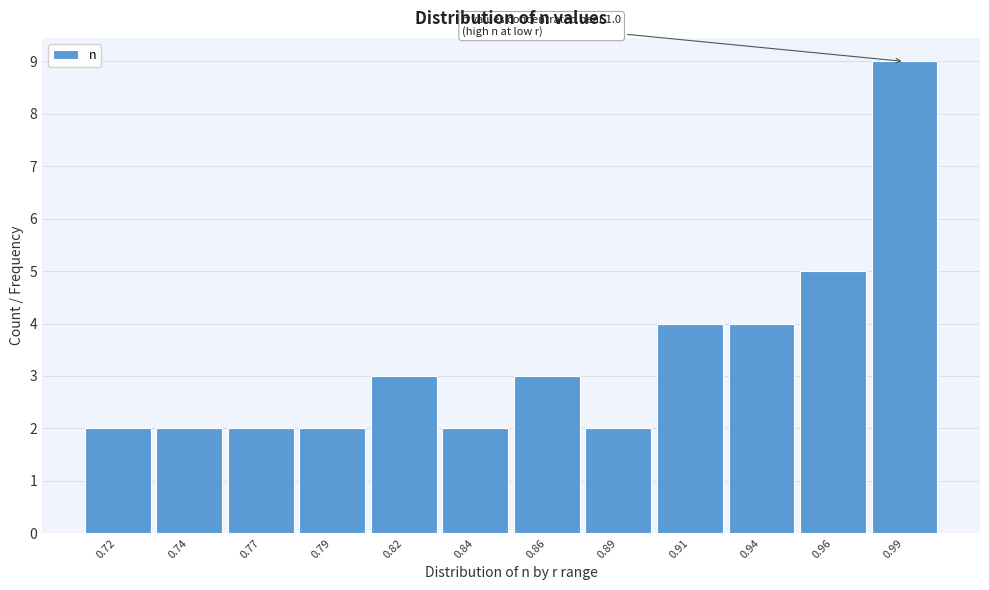

Reading left to right, list all the values displayed in this chart.

0.72=2	0.74=2	0.77=2	0.79=2	0.82=3	0.84=2	0.86=3	0.89=2	0.91=4	0.94=4	0.96=5	0.99=9